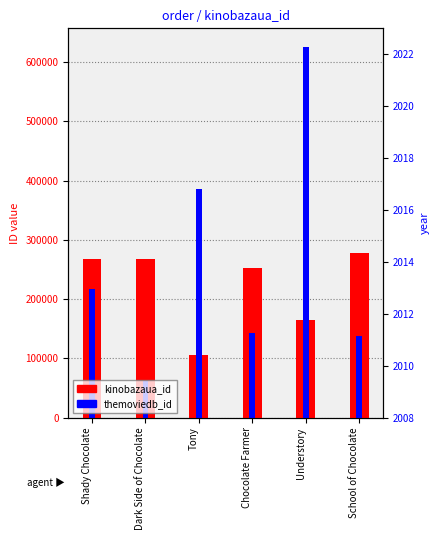

What is the difference between the highest and lowest values at School of Chocolate?

139941